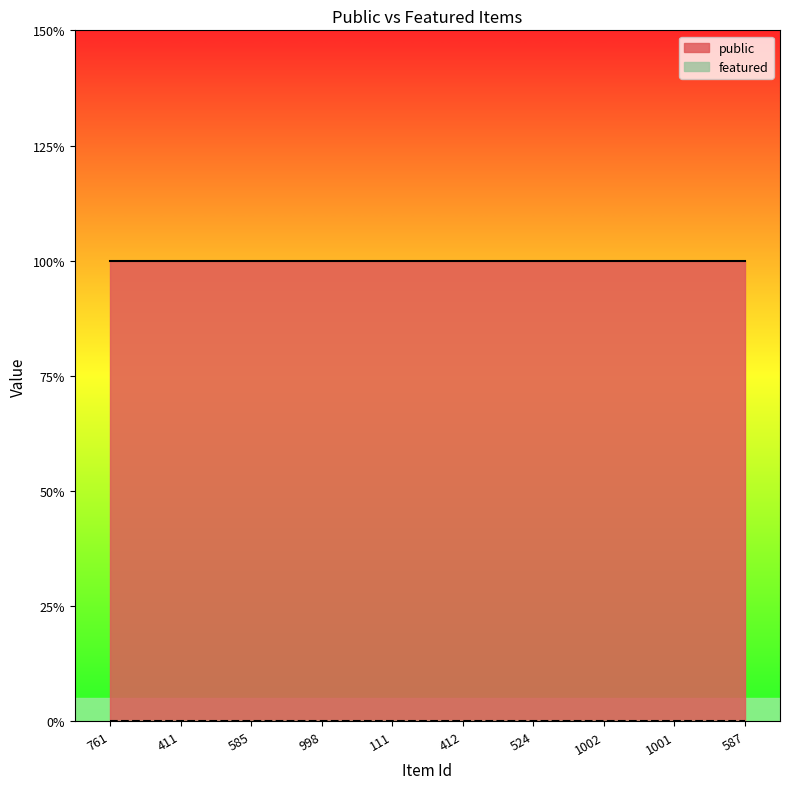

List the labels in order of featured value, smallest first.

761, 411, 585, 998, 111, 412, 524, 1002, 1001, 587